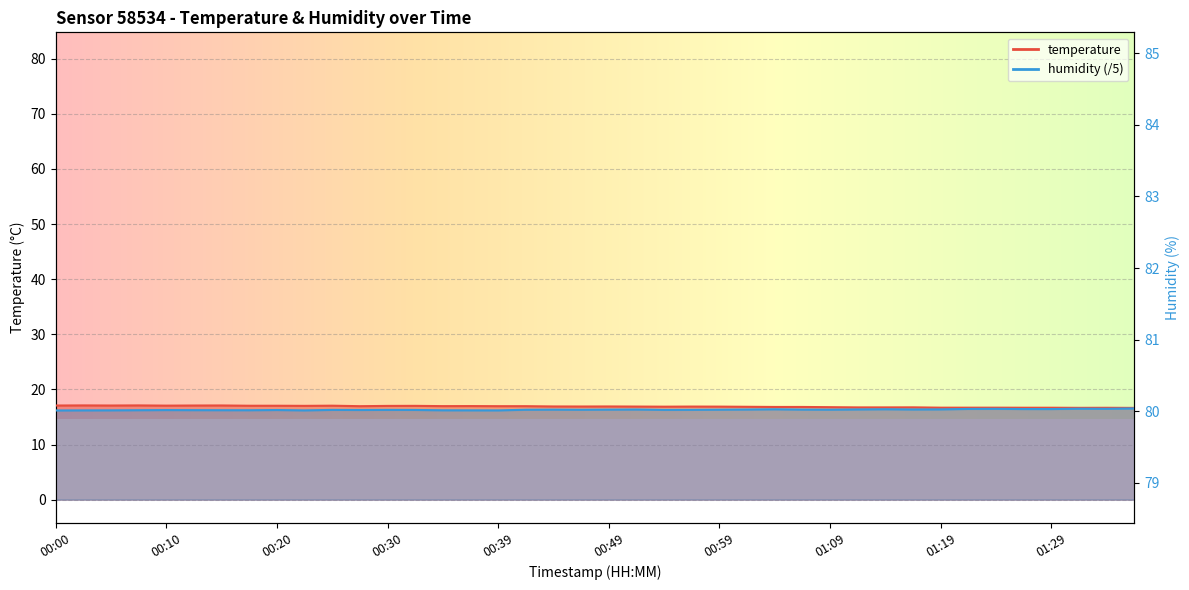

At which label is temperature closest to 16?

01:36